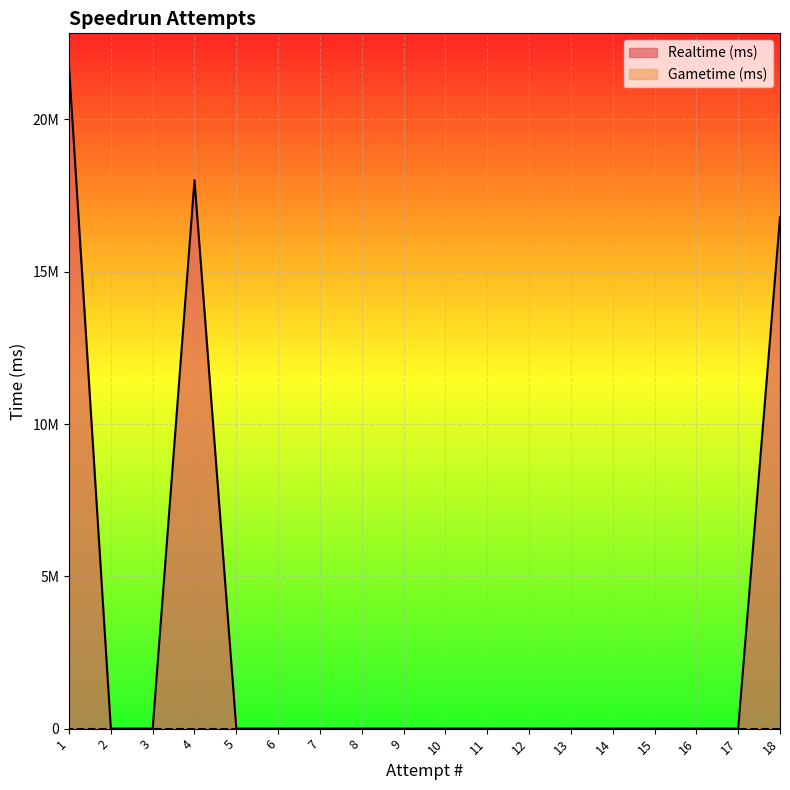

How many lines are shown in the chart?

1